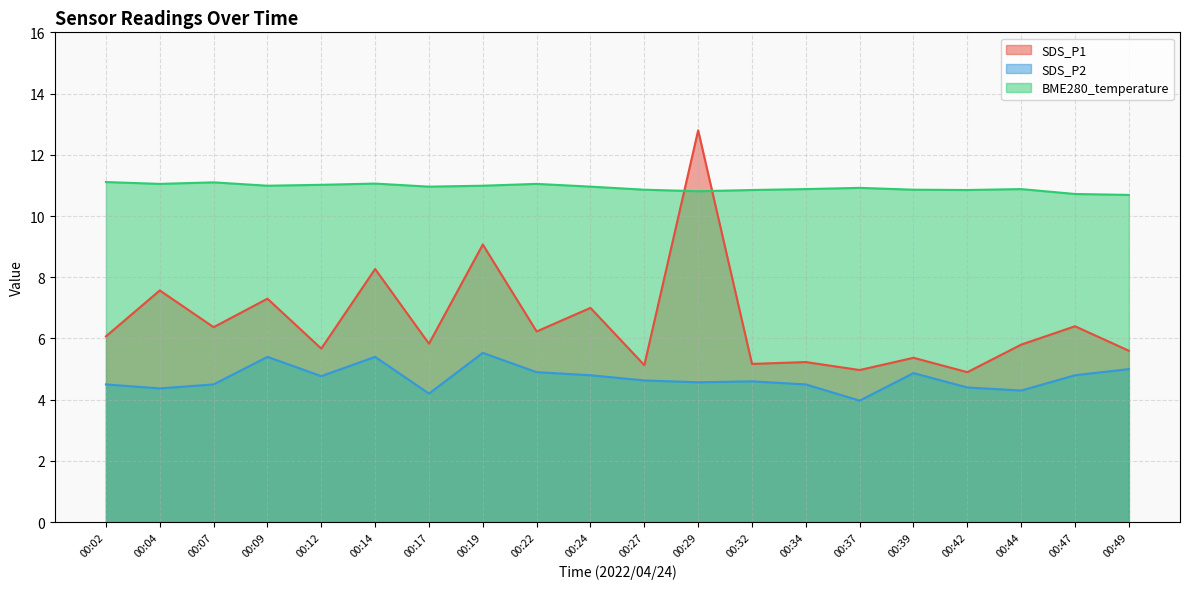

Which series has the largest total across all categories?

BME280_temperature